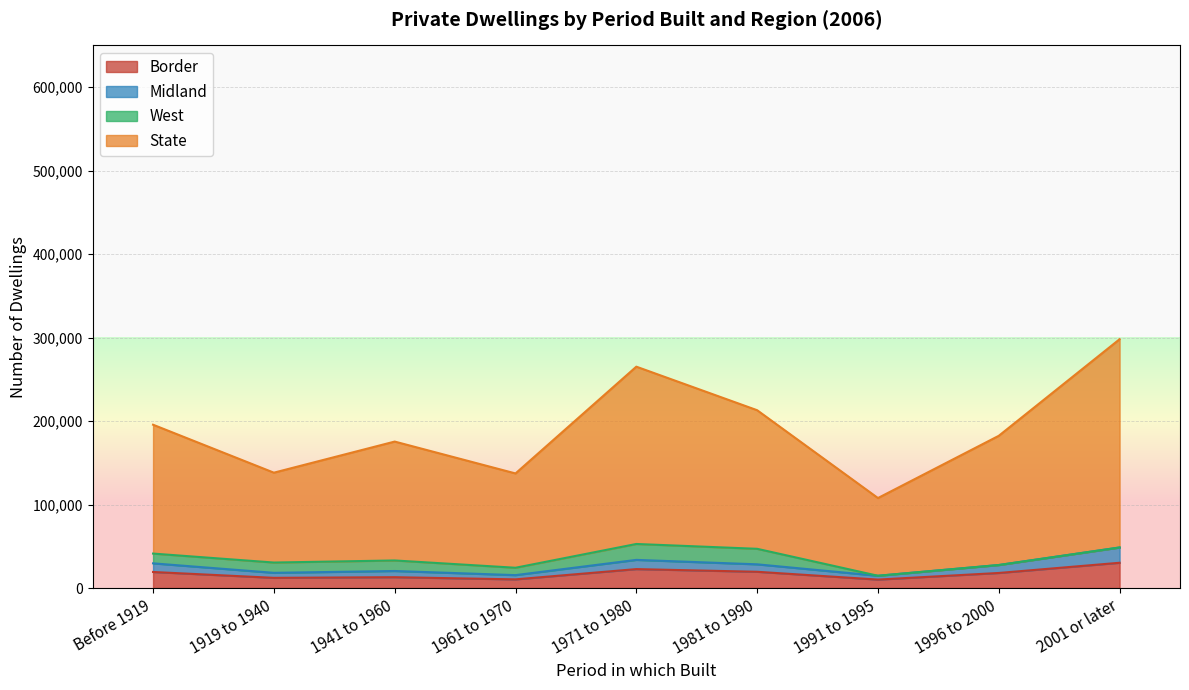

Which label corresponds to the smallest value in the chart?

1991 to 1995